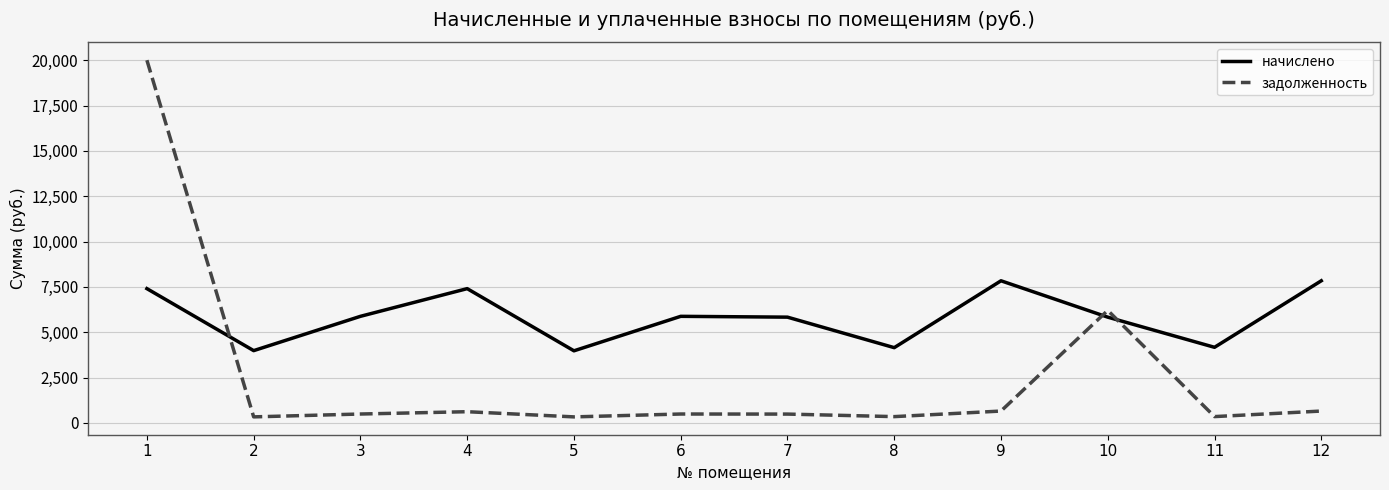

At which label does задолженность first exceed 489?

1